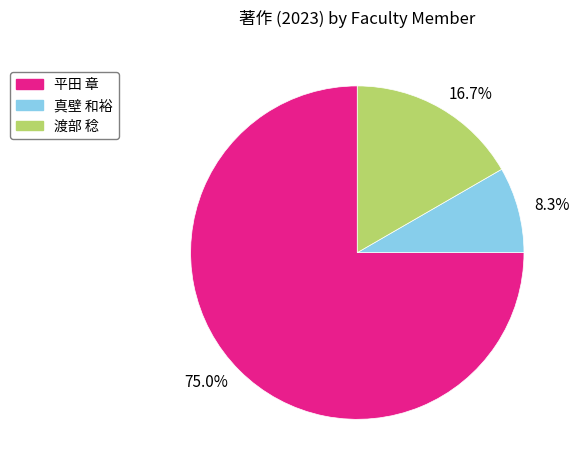

Which category has the biggest portion of the pie?

平田 章